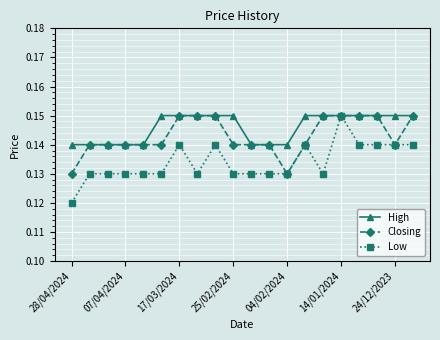

What is the sum of all Low values?

2.7